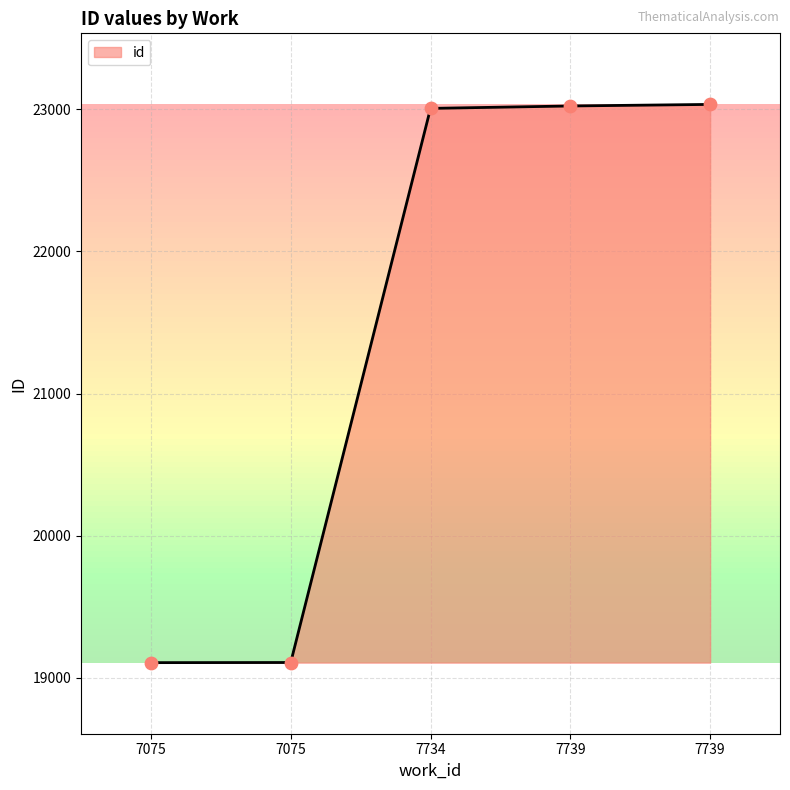

What is the change in value from 7075 to 7739?

+3915